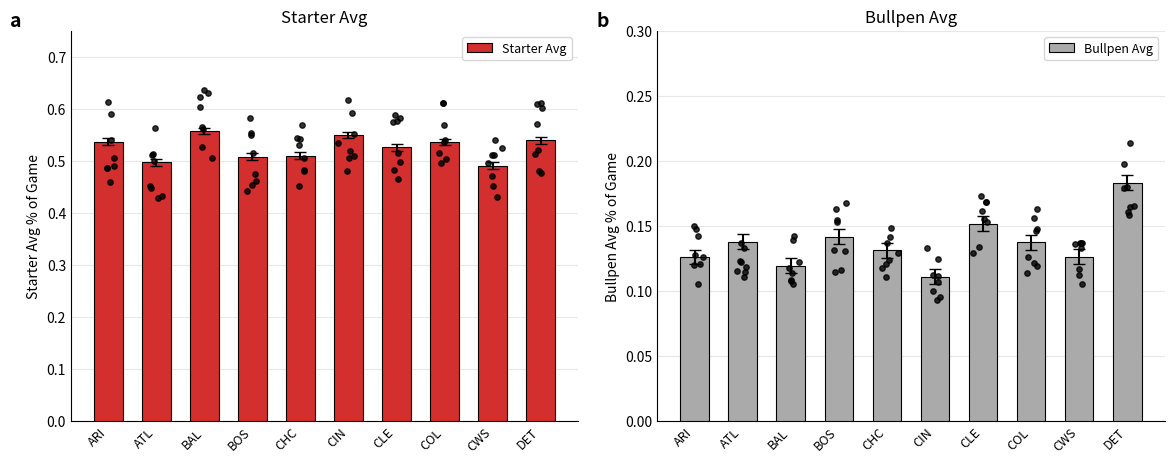

Is the value of Bullpen Avg at BAL greater than the value of Starter Avg at BOS?

No